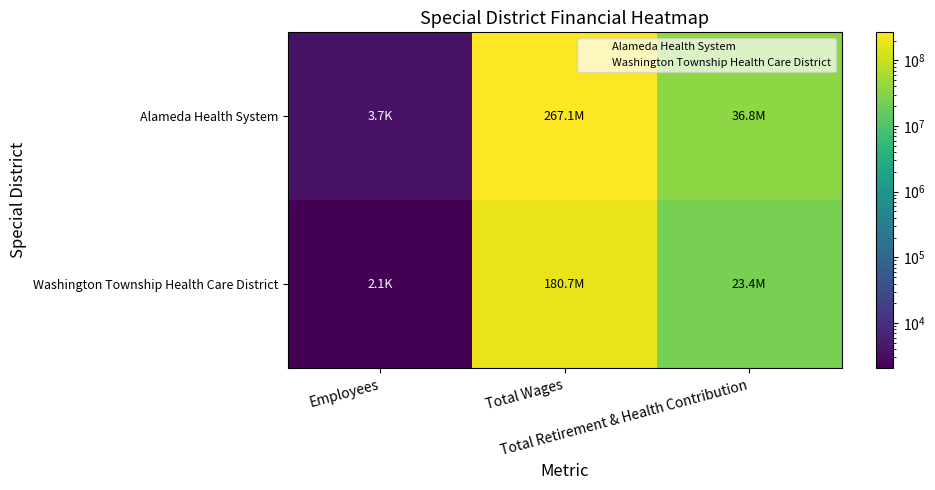

Reading left to right, extract all data points from this chart.

Alameda Health System: Employees=3698	Total Wages=267073215	Total Retirement & Health Contribution=36843799
Washington Township Health Care District: Employees=2053	Total Wages=180720020	Total Retirement & Health Contribution=23363485